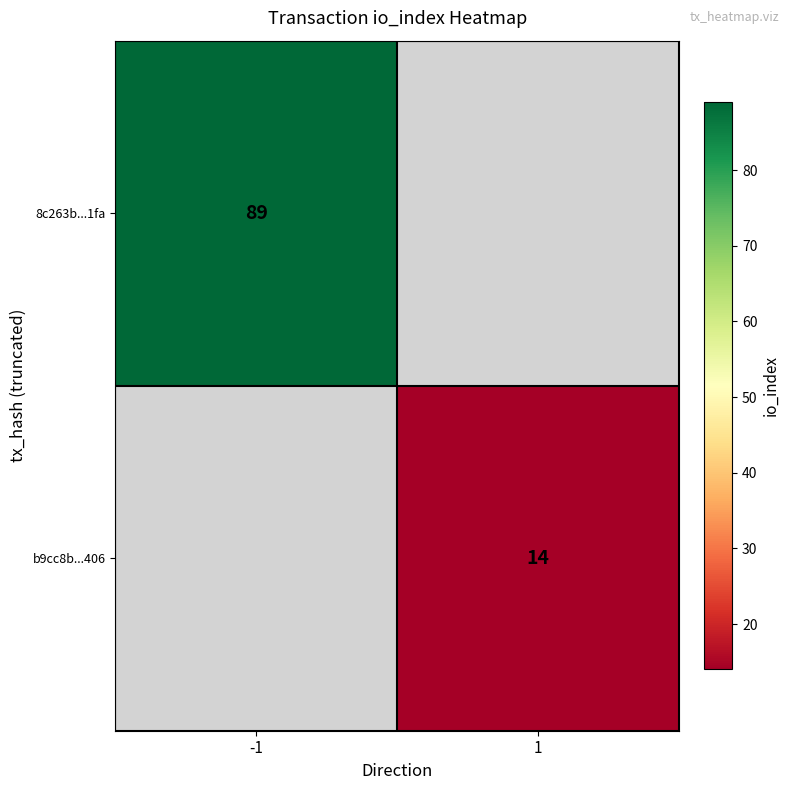

True or false: 8c263b...1fa has a value of 48 at -1.

False